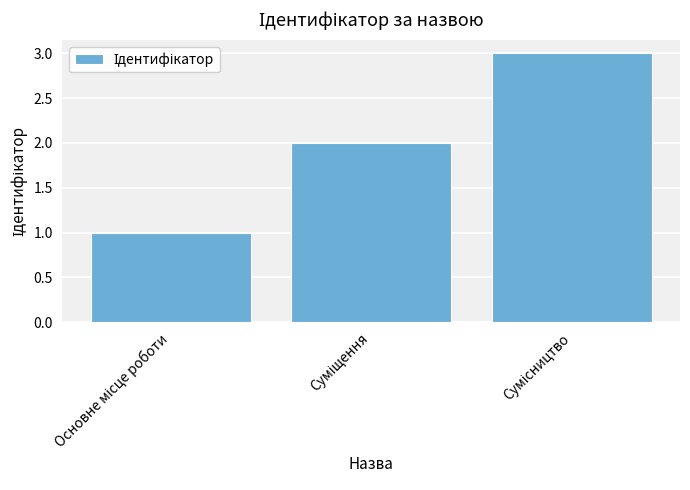

What is the greatest value displayed?

3